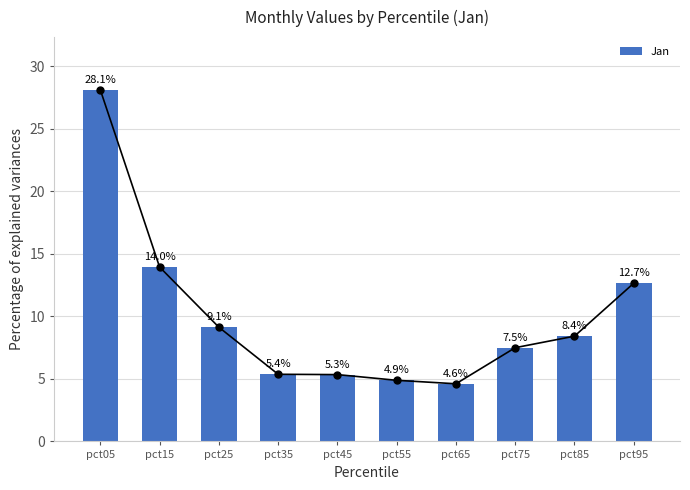

True or false: the data shows 18.9 at pct05.

False